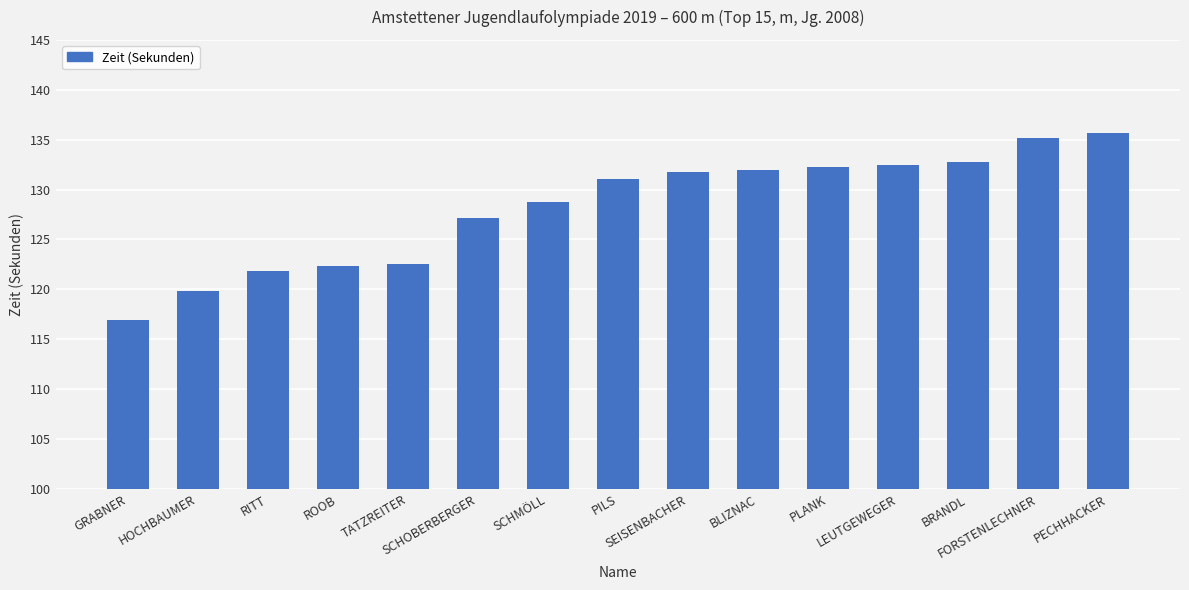

What is the approximate value at TATZREITER?

122.6